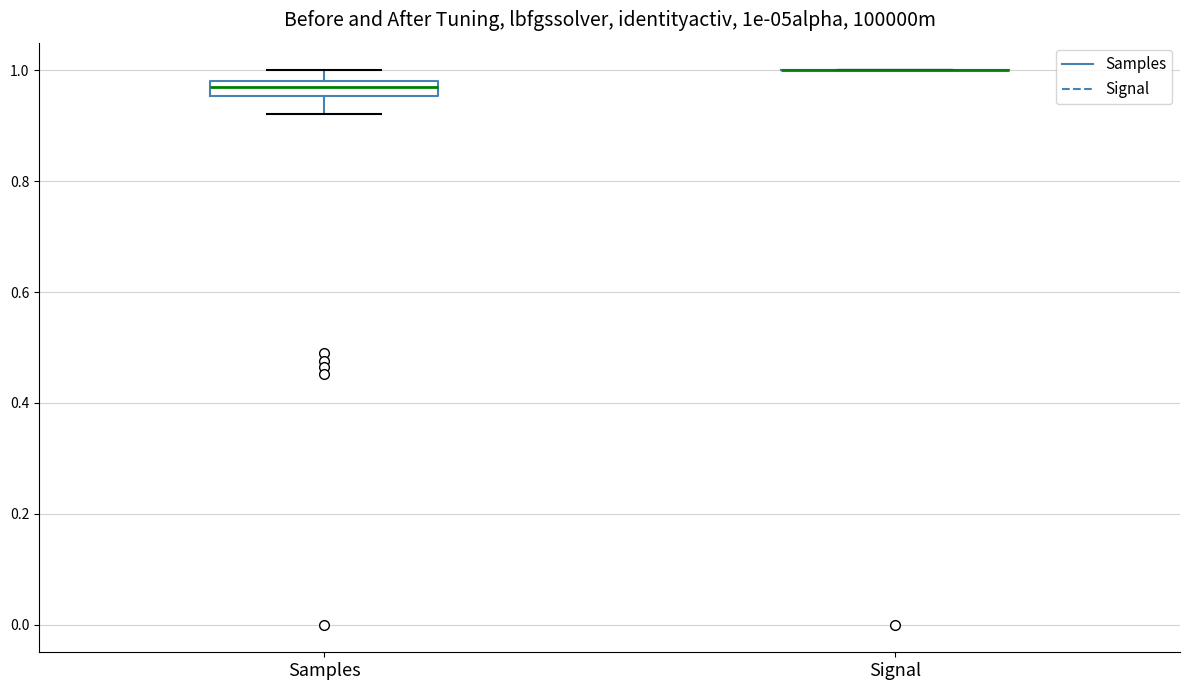

Which box is the tallest, from its lower edge to its upper edge?

Samples